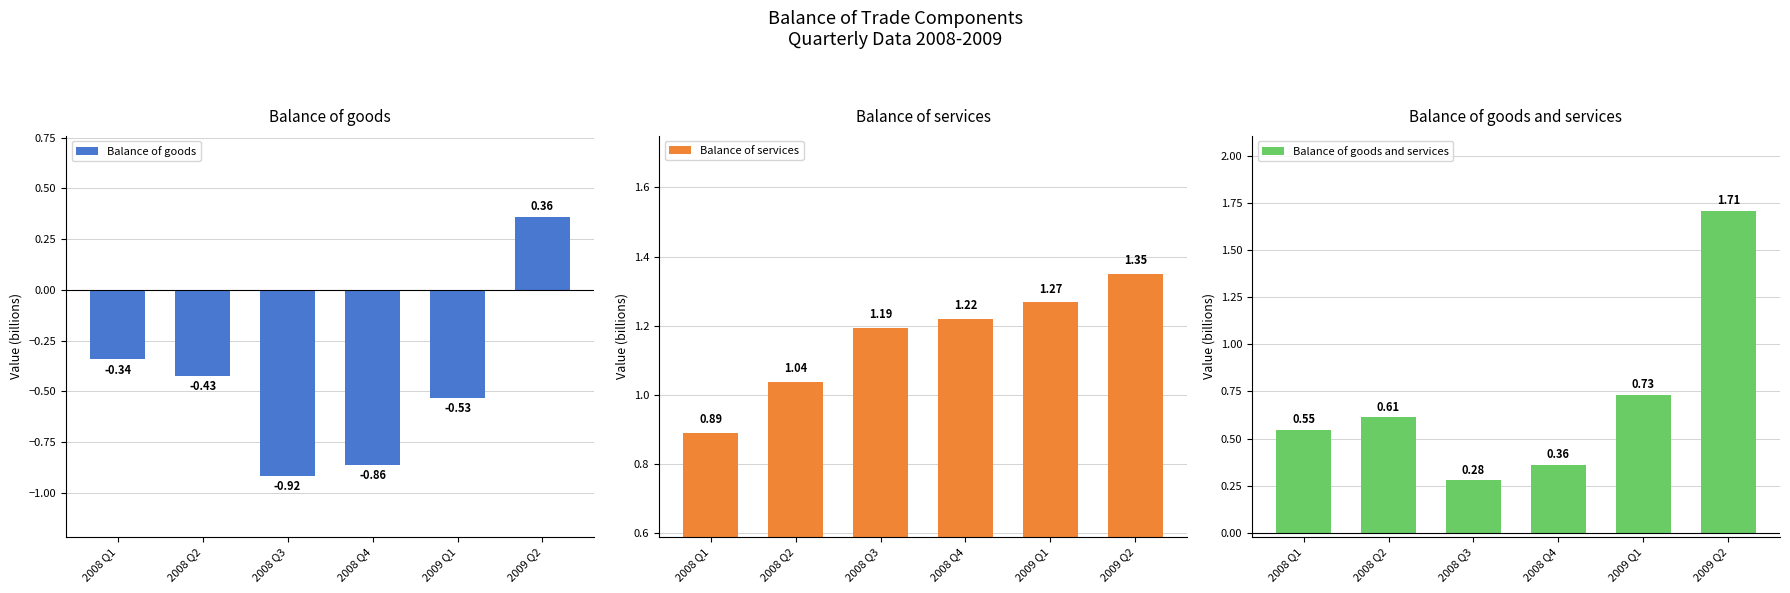

Which has a higher value, 2008 Q2 or 2009 Q2?

2009 Q2